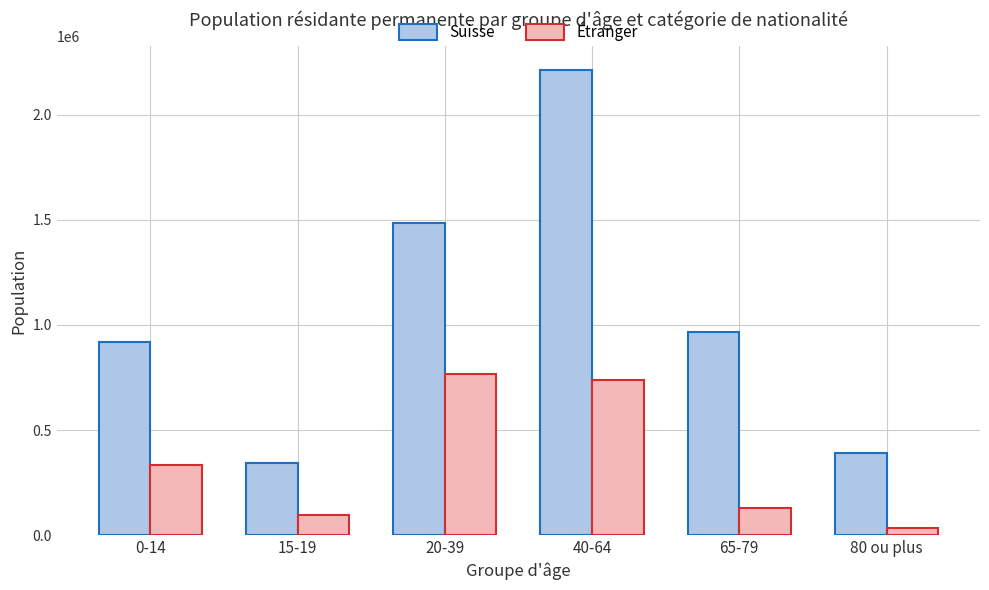

Where is Suisse nearest to the value 1277970?

20-39